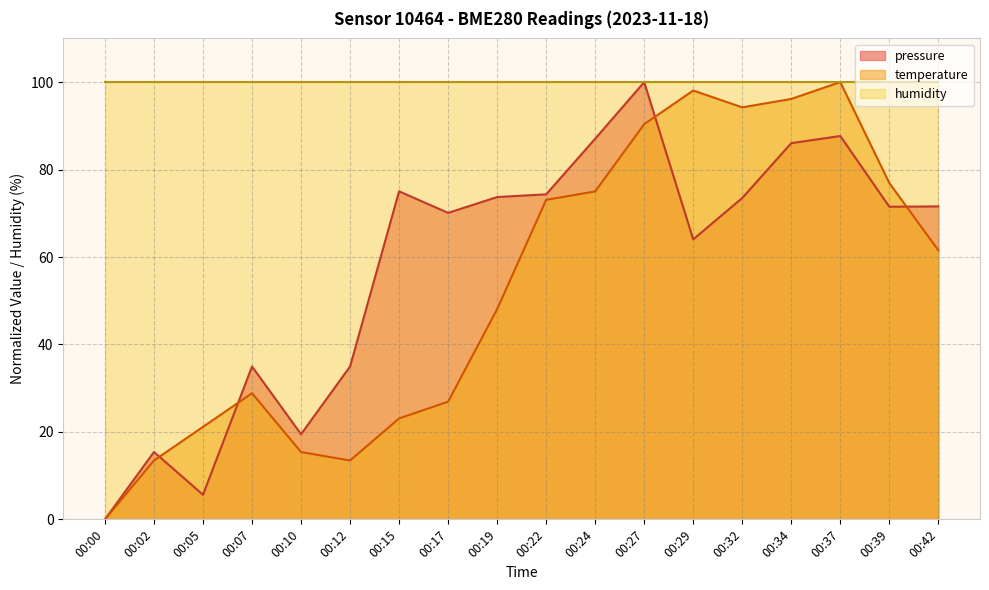

Which series changed the most between 00:05 and 00:10?

pressure